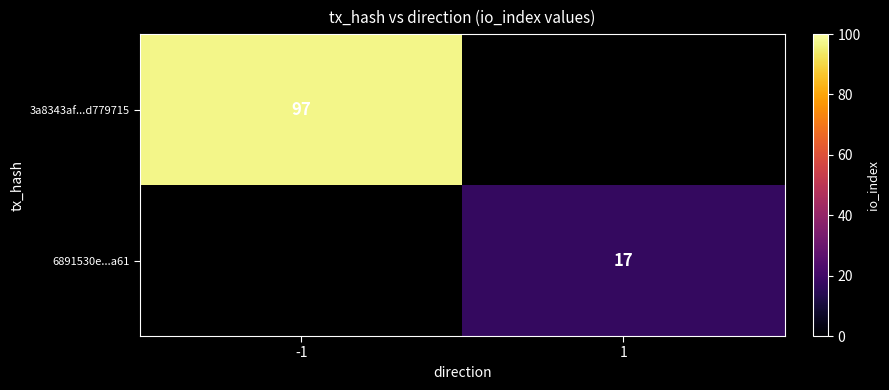

The value of 3a8343af...d779715 at -1 is 42. True or false?

False